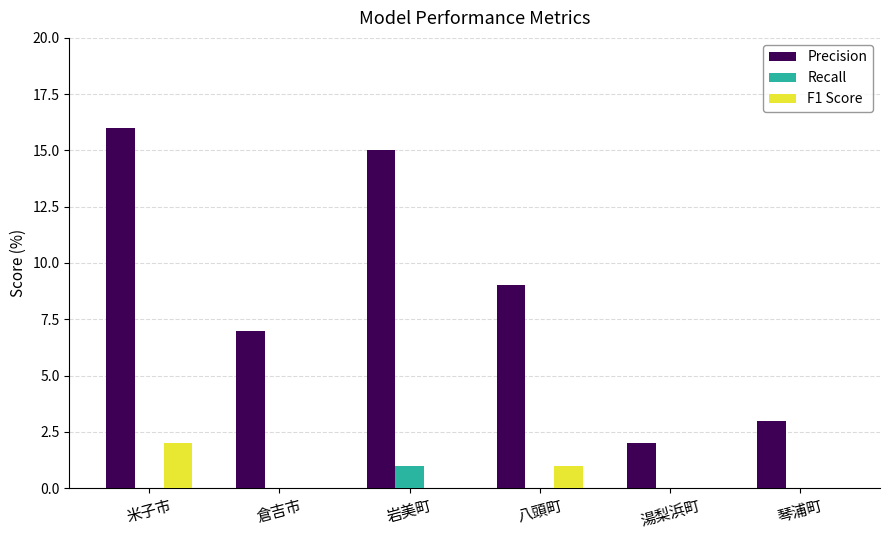

The value of Recall at 岩美町 is 1. True or false?

True